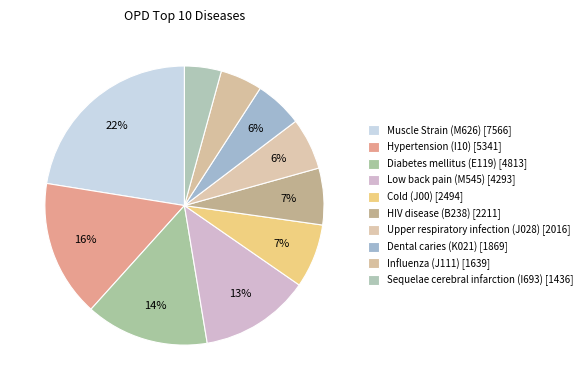

How many segments does this pie chart have?

10